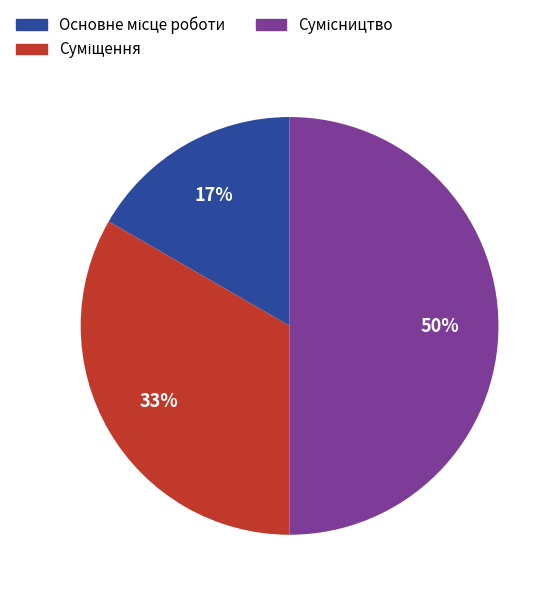

To the nearest percent, what is the difference between the largest and smallest slice percentages?

33%